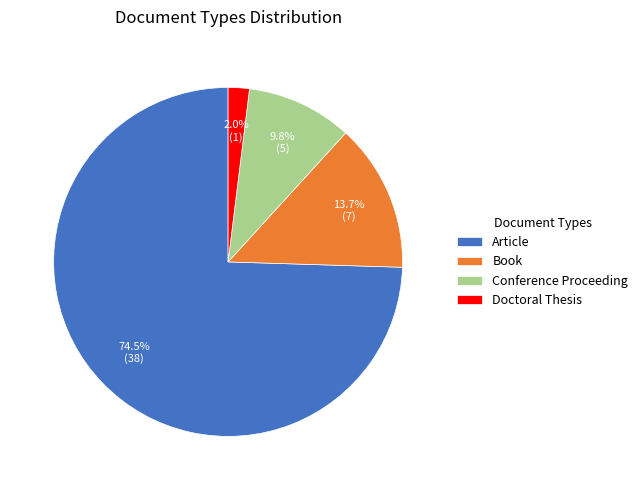

What is the majority slice?

Article